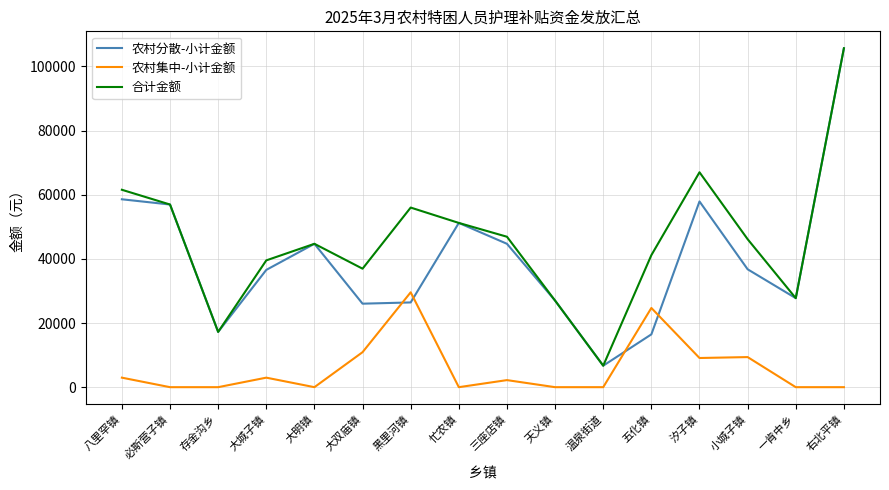

True or false: 合计金额 and 农村集中-小计金额 cross at least once.

False